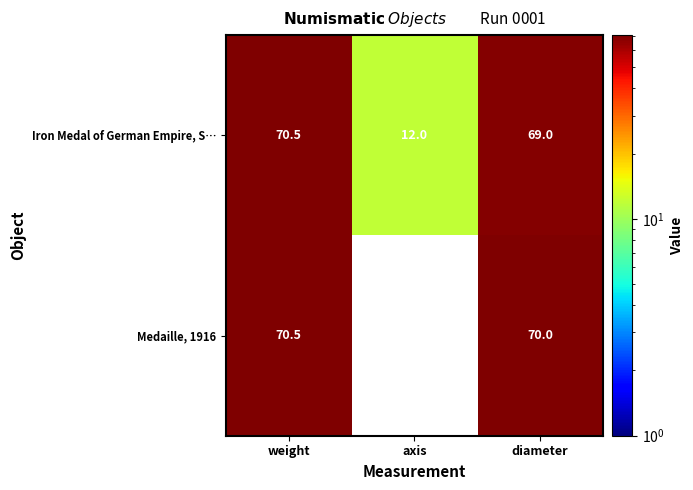

Where does the Iron Medal of German Empire, S… series first go above 69?

weight